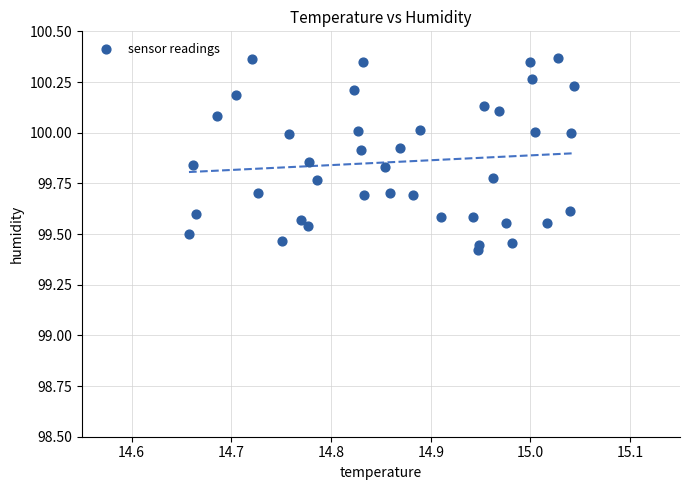

What is the range of Y values (max minus min)?

0.9